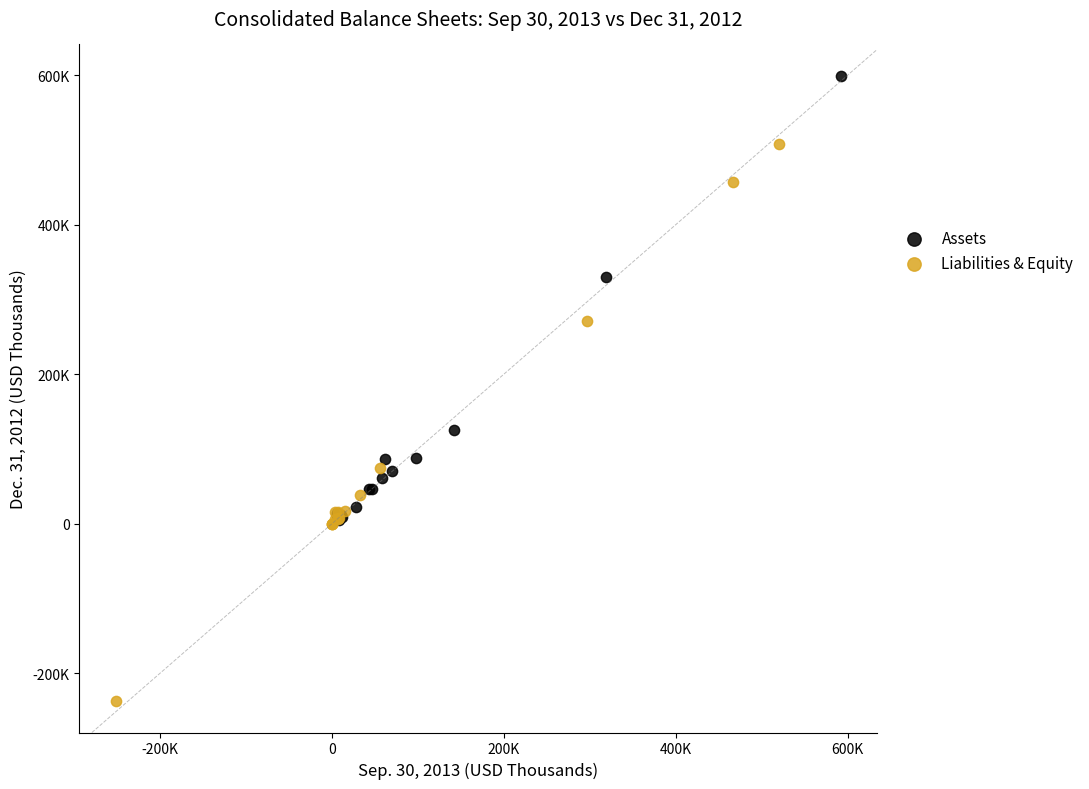

What are all the series names shown in the legend?

Assets, Liabilities & Equity